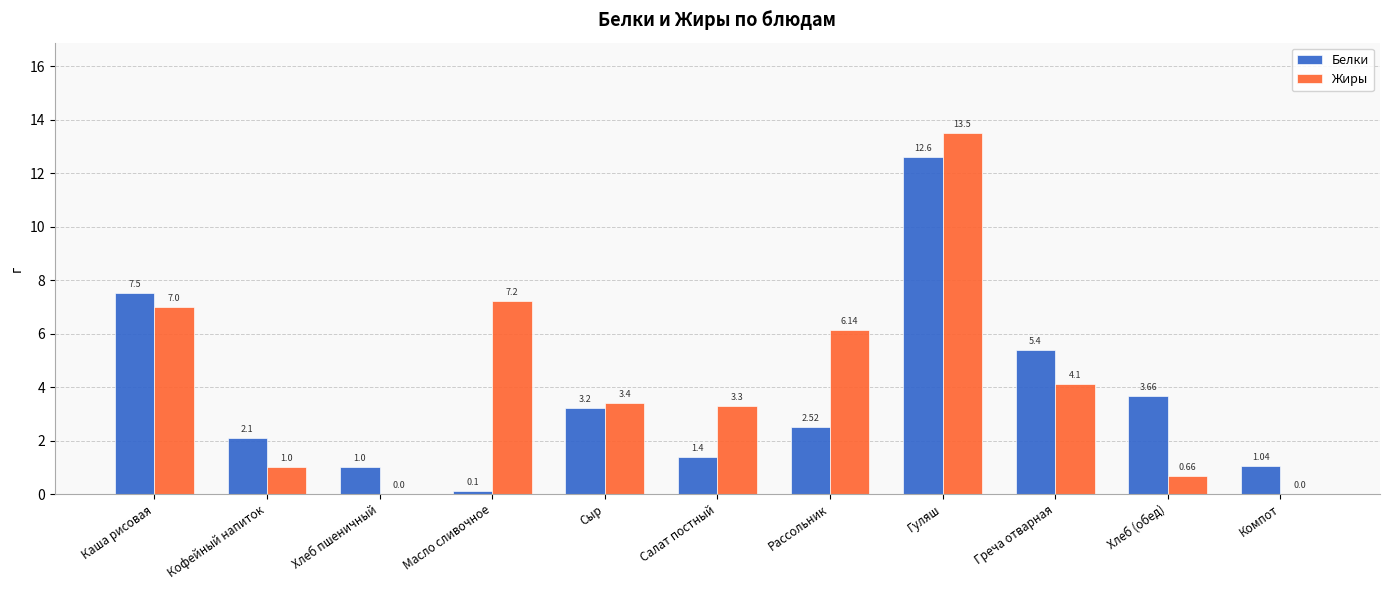

What is the spread (max minus min) of values at Масло сливочное?

7.1